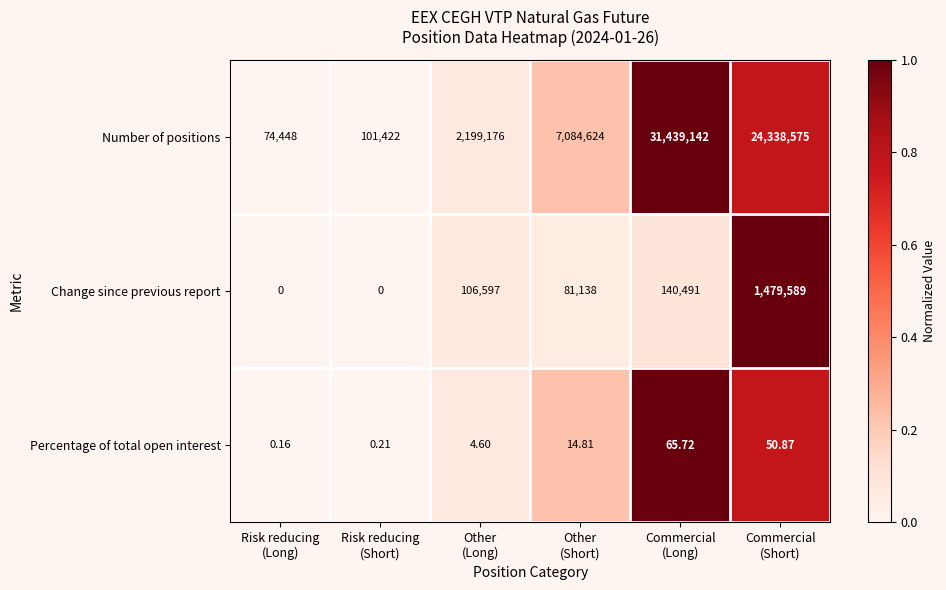

Rank the series by their maximum value, from highest to lowest.

Number of positions, Change since previous report, Percentage of total open interest